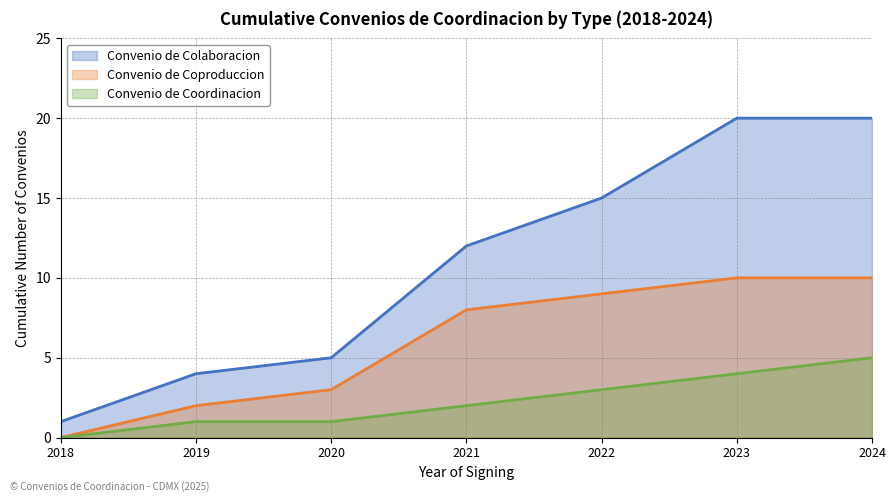

How many series are shown in this chart?

3